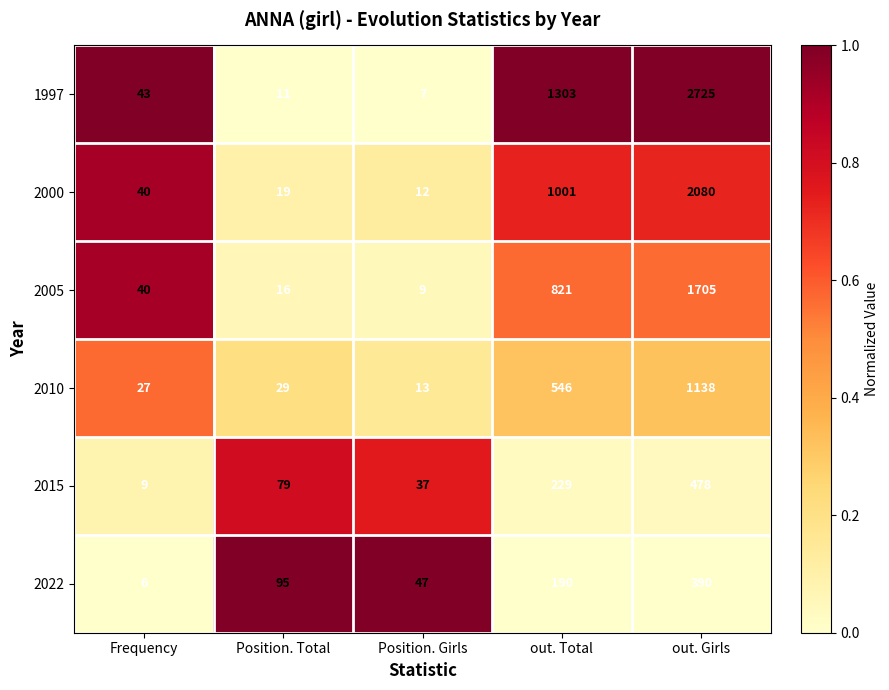

True or false: 2005 has a value of 16 at Position. Total.

True